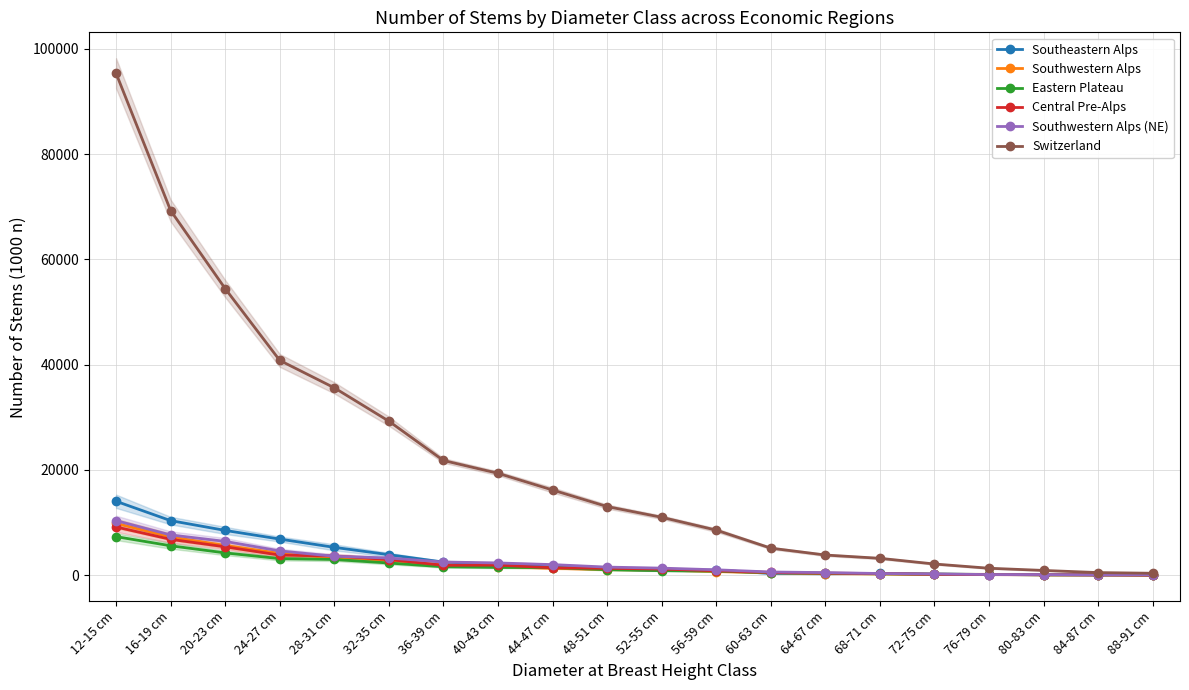

What is the difference between the Central Pre-Alps values at 40-43 cm and 44-47 cm?

510